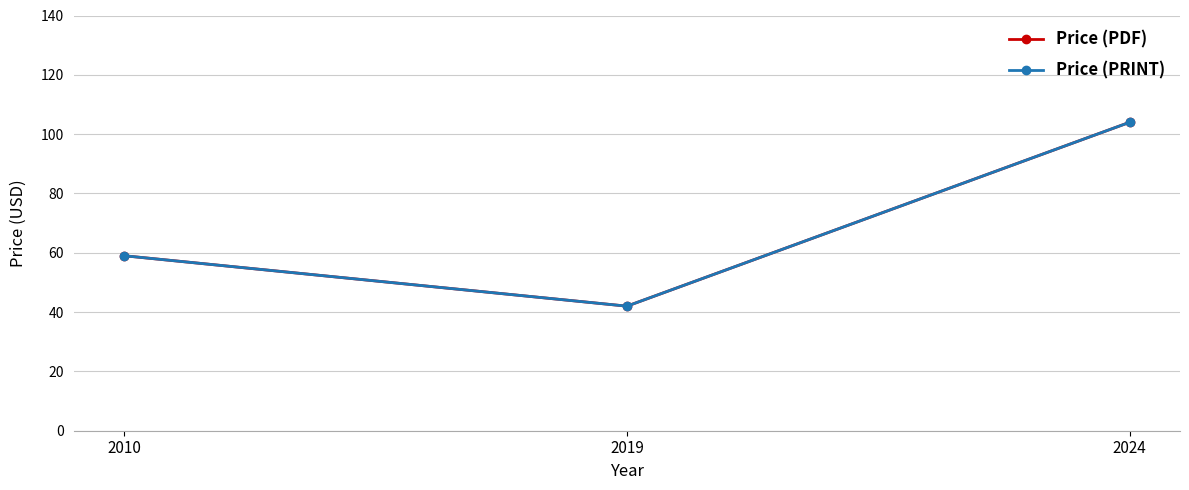

The Price (PRINT) series shows 60 at 2024. True or false?

False